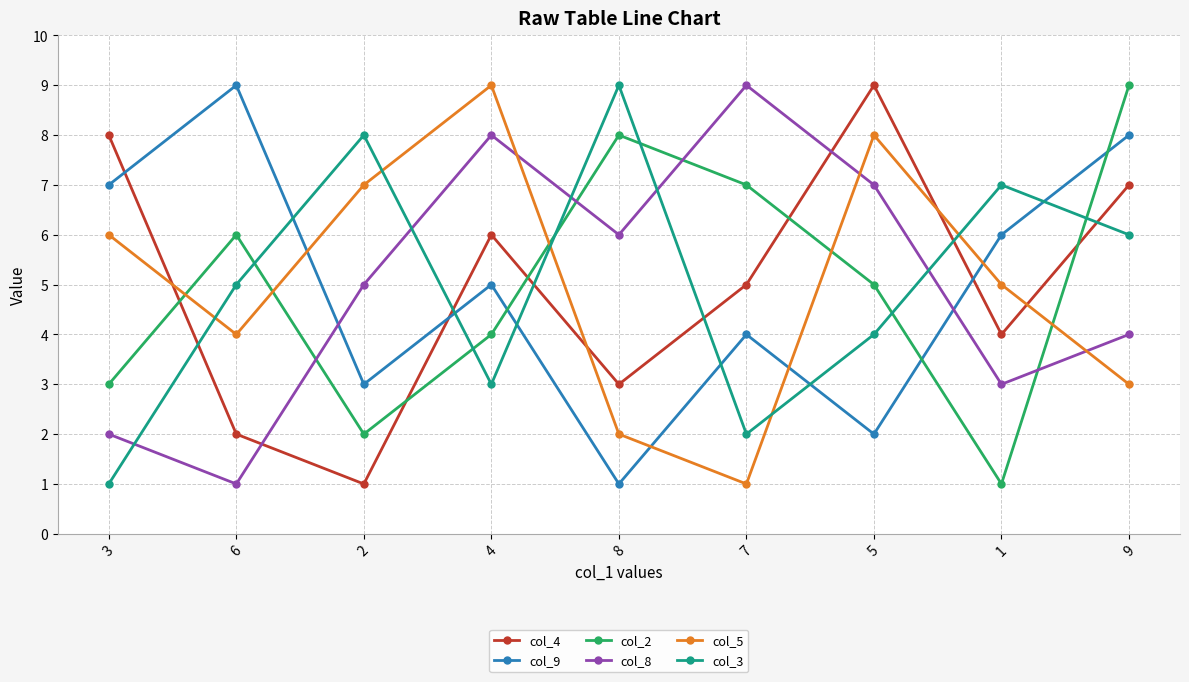

What is the maximum value shown in the chart?

9